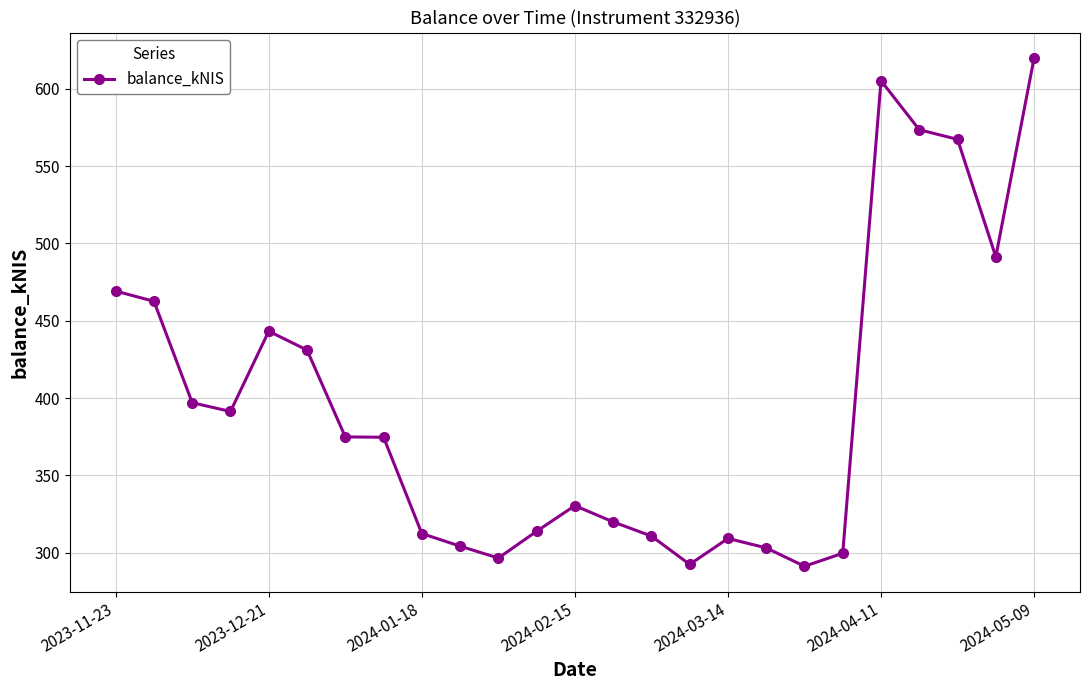

What is the greatest value displayed?

619.9